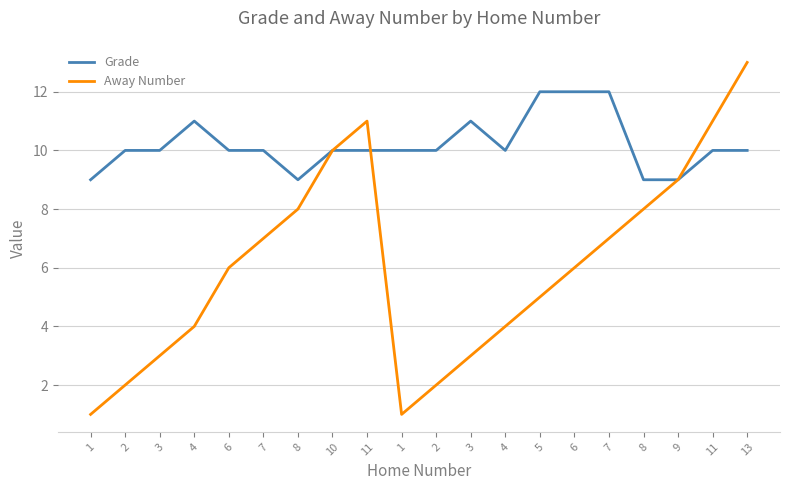

Where is the first local minimum for Grade?

8